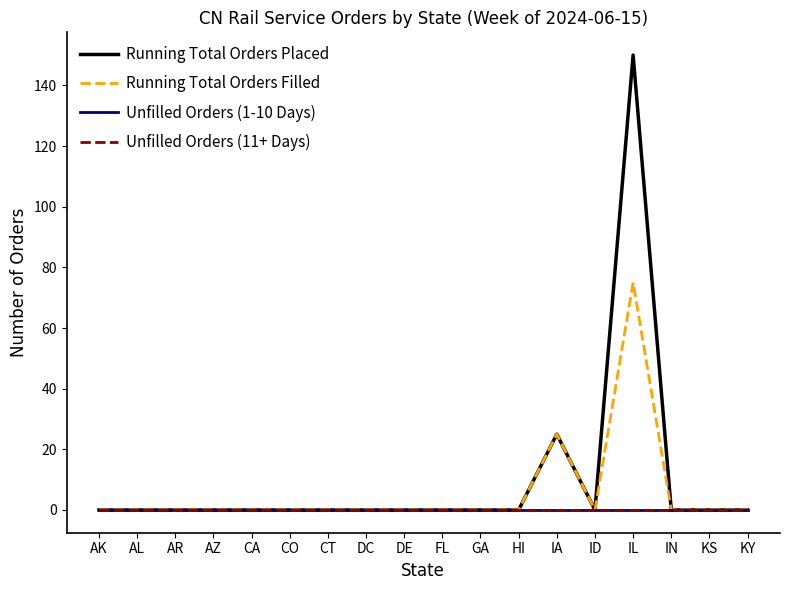

Does the chart display data point markers on the line(s)?

No